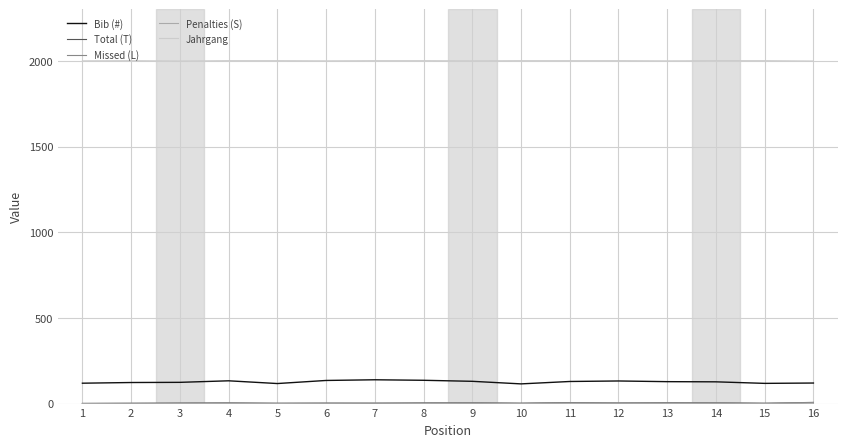

Which series has the largest range (max minus min)?

Bib (#)